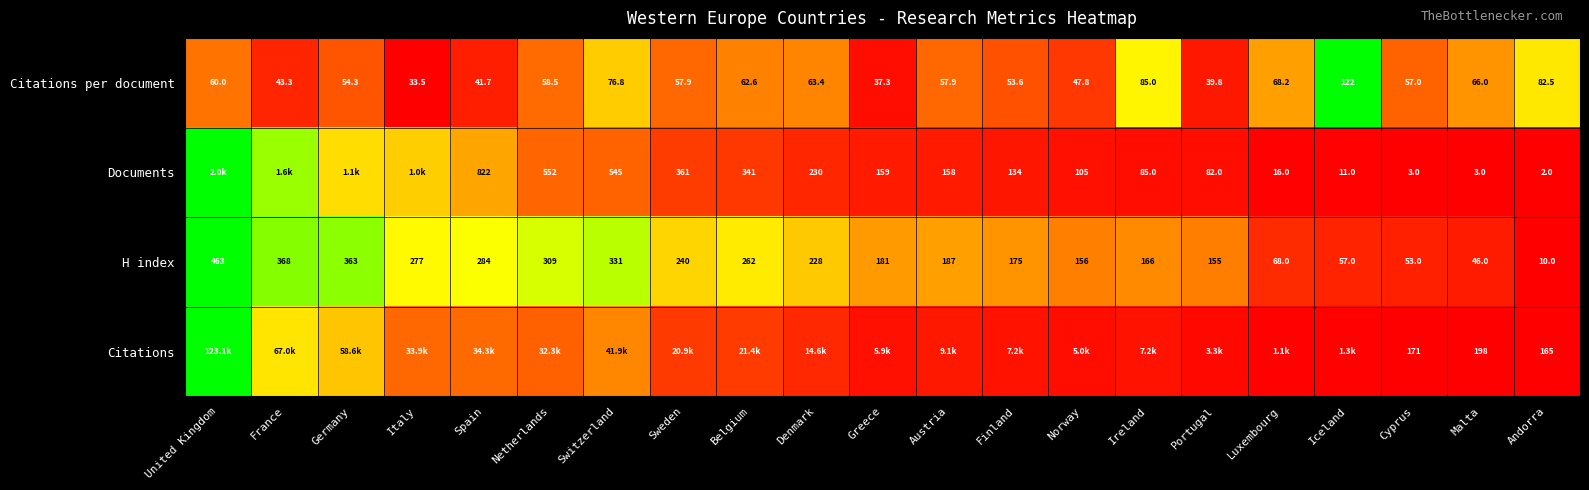

List the labels in order of H index value, smallest first.

Andorra, Malta, Cyprus, Iceland, Luxembourg, Portugal, Norway, Ireland, Finland, Greece, Austria, Denmark, Sweden, Belgium, Italy, Spain, Netherlands, Switzerland, Germany, France, United Kingdom